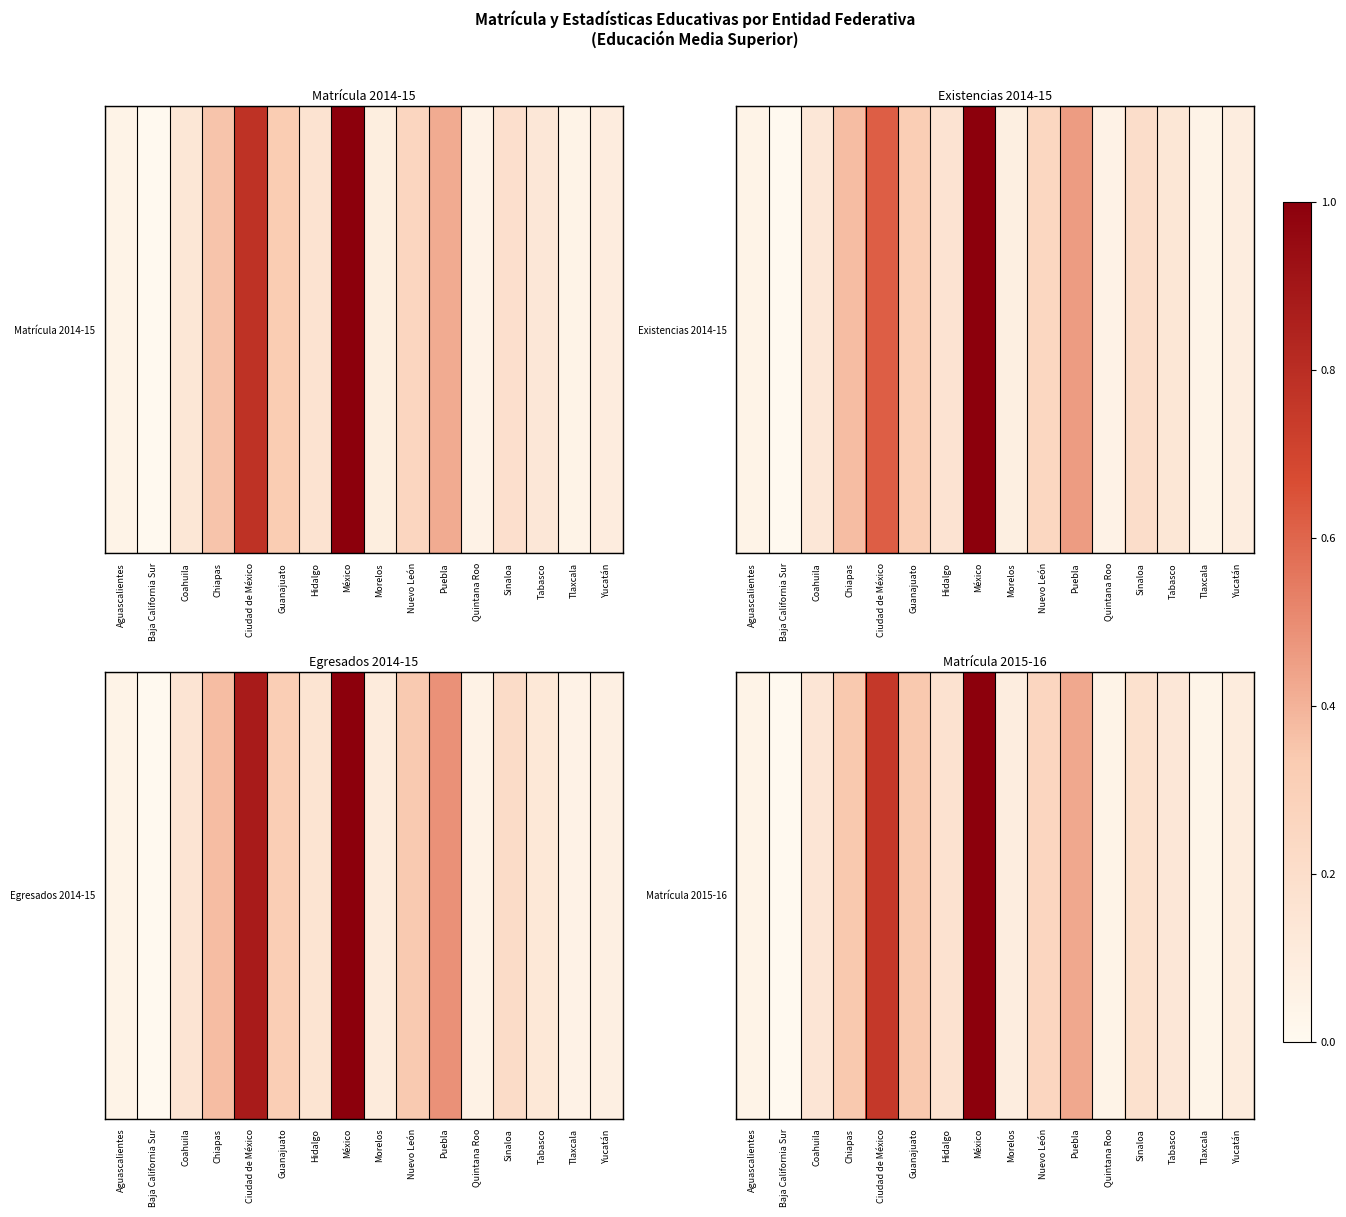

At which label is the value closest to 0?

Baja California Sur